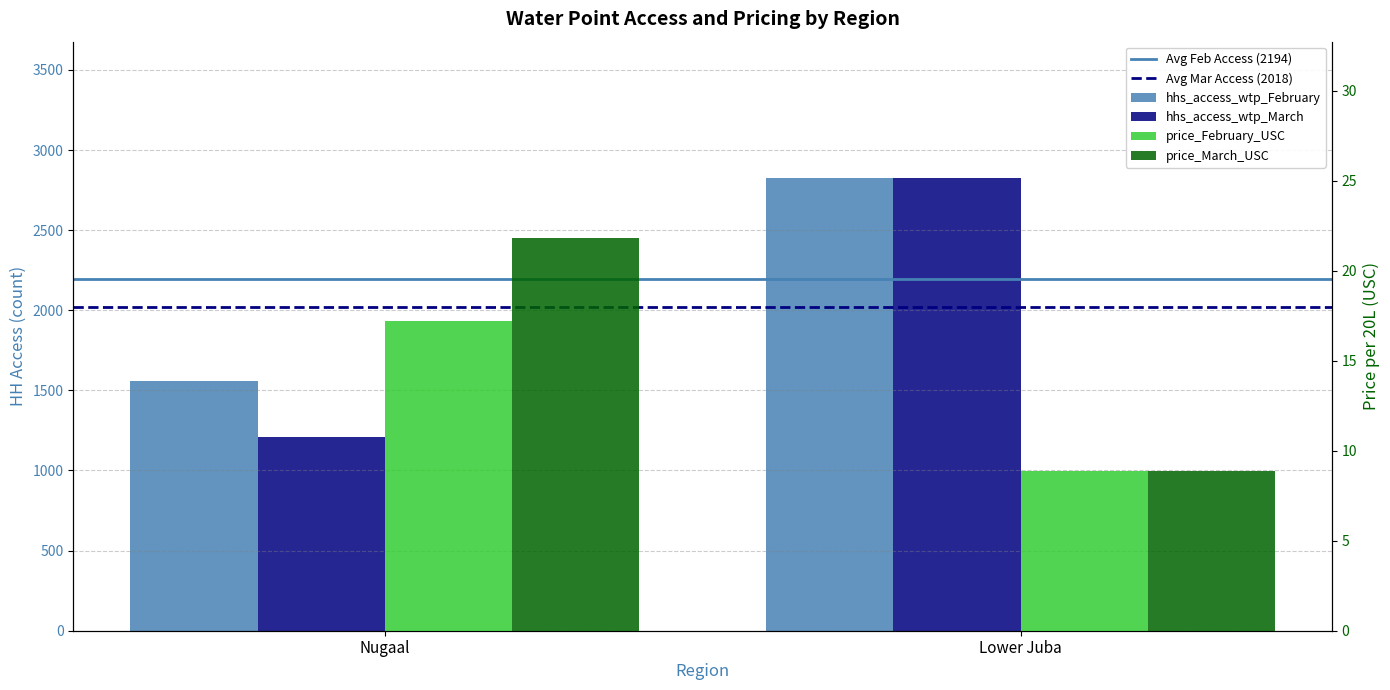

What is the value of the hhs_access_wtp_March bar at the 1st from the left?

1207.0